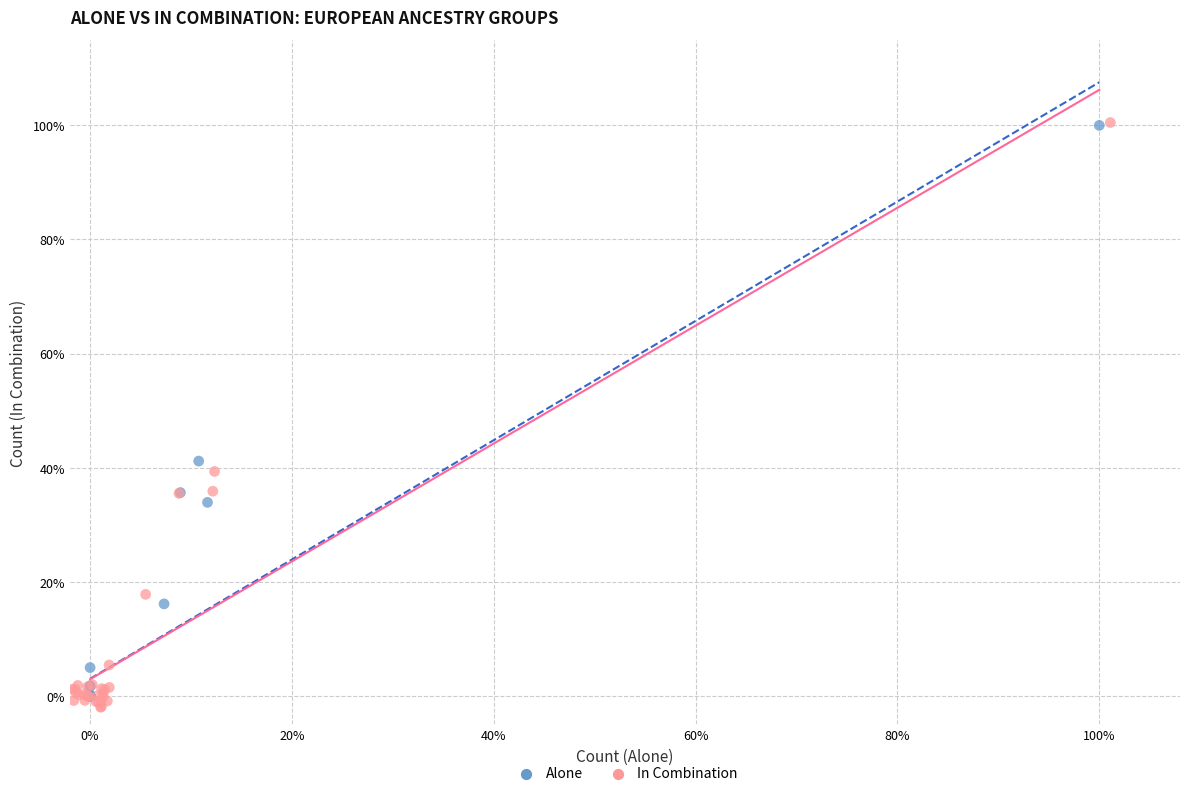

Which series reaches the minimum Y coordinate?

In Combination